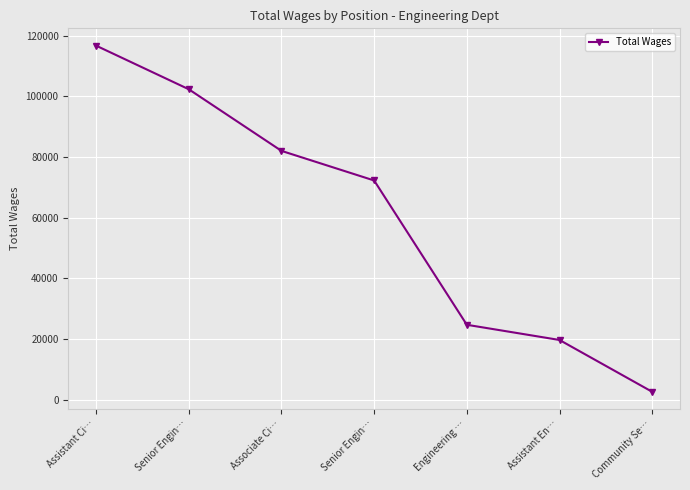

Does the chart have visible grid lines?

Yes